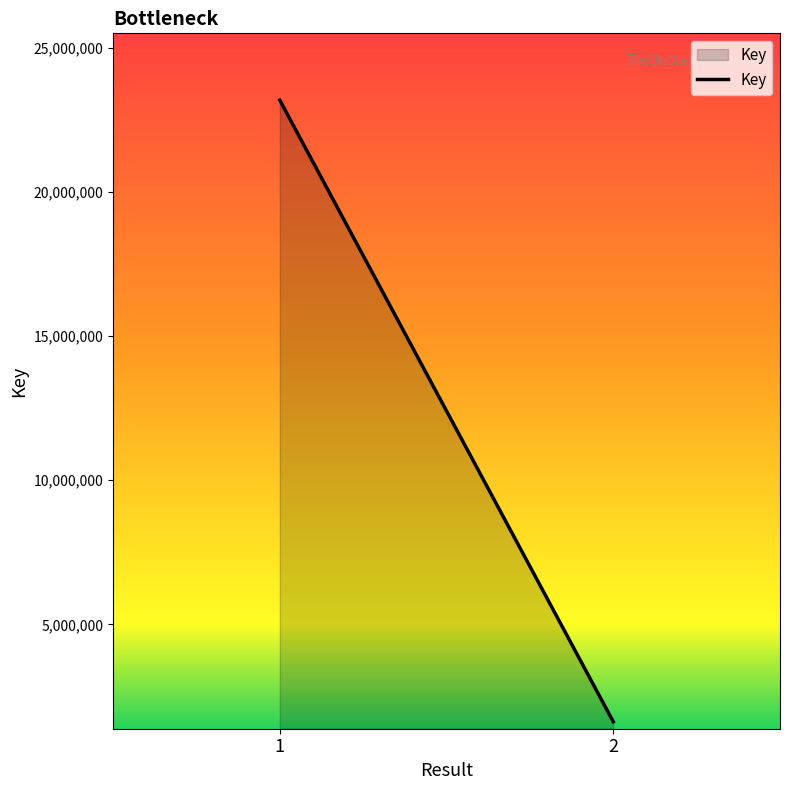

Approximately how many times larger is the value at 2 compared to 1?

0.1